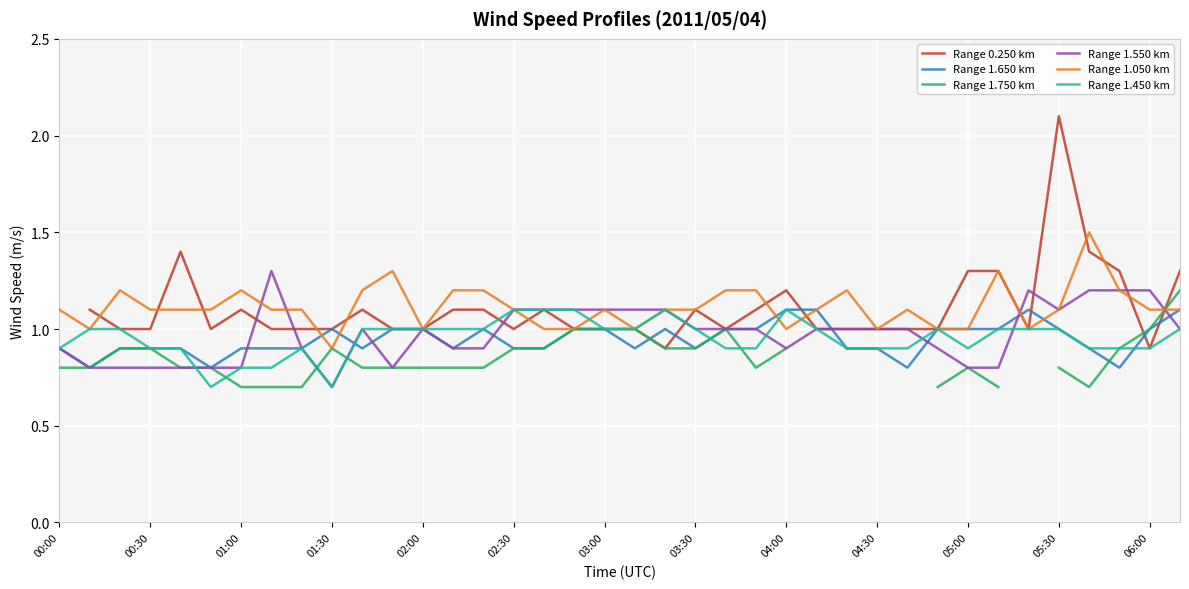

The value of Range 1.450 km at 05:30 is 0.3. True or false?

False